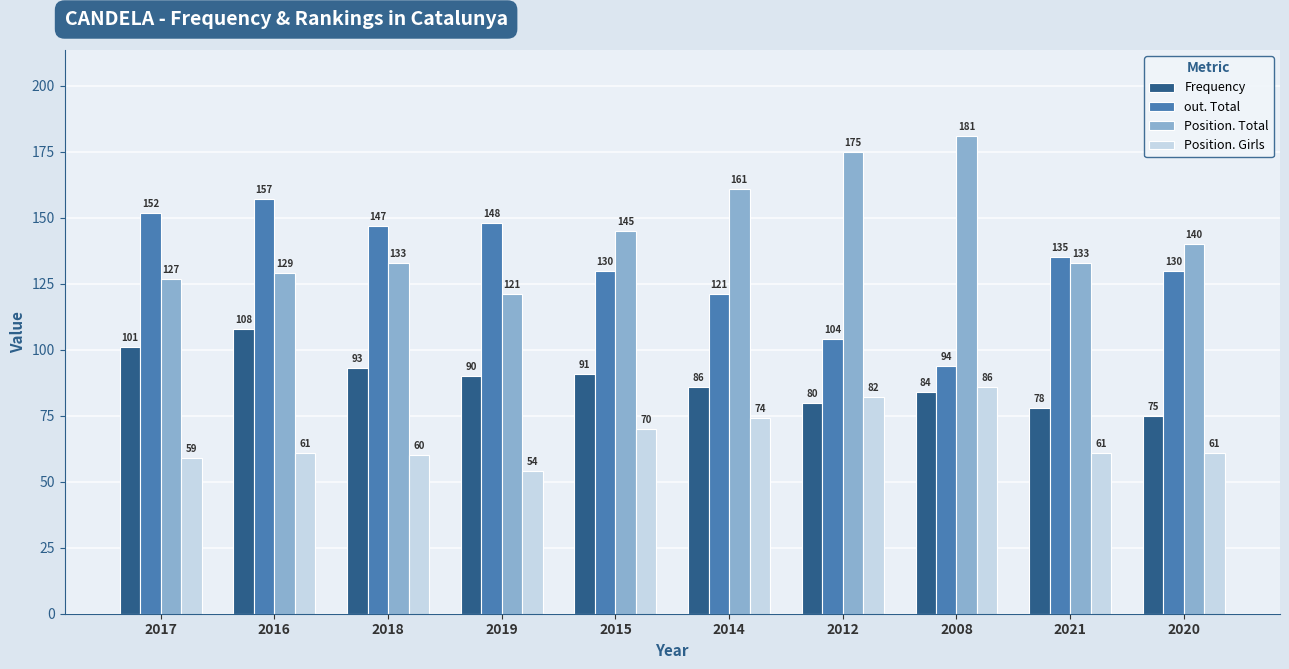

Reading left to right, what are all the values shown in this chart?

Frequency: 2017=101	2016=108	2018=93	2019=90	2015=91	2014=86	2012=80	2008=84	2021=78	2020=75
out. Total: 2017=152	2016=157	2018=147	2019=148	2015=130	2014=121	2012=104	2008=94	2021=135	2020=130
Position. Total: 2017=127	2016=129	2018=133	2019=121	2015=145	2014=161	2012=175	2008=181	2021=133	2020=140
Position. Girls: 2017=59	2016=61	2018=60	2019=54	2015=70	2014=74	2012=82	2008=86	2021=61	2020=61